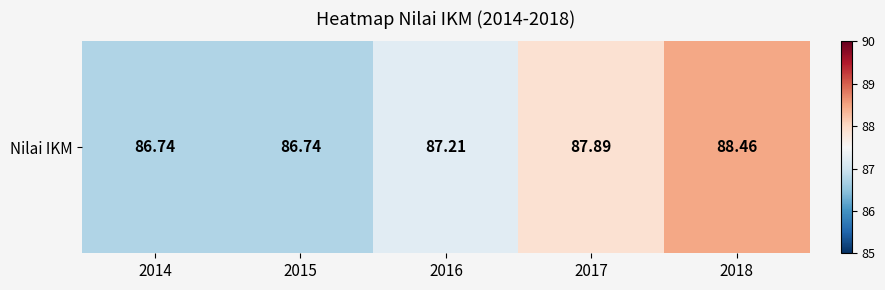

What is the ratio of the value at 2015 to the value at 2016?

1.0